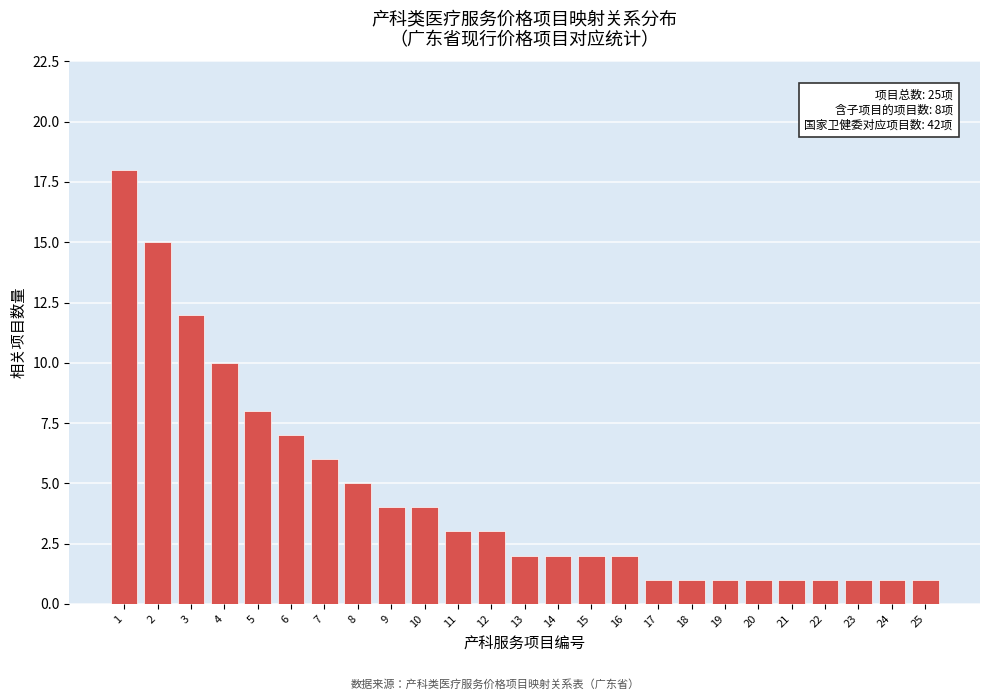

Reading left to right, transcribe all the data shown in this chart.

1=18	2=15	3=12	4=10	5=8	6=7	7=6	8=5	9=4	10=4	11=3	12=3	13=2	14=2	15=2	16=2	17=1	18=1	19=1	20=1	21=1	22=1	23=1	24=1	25=1